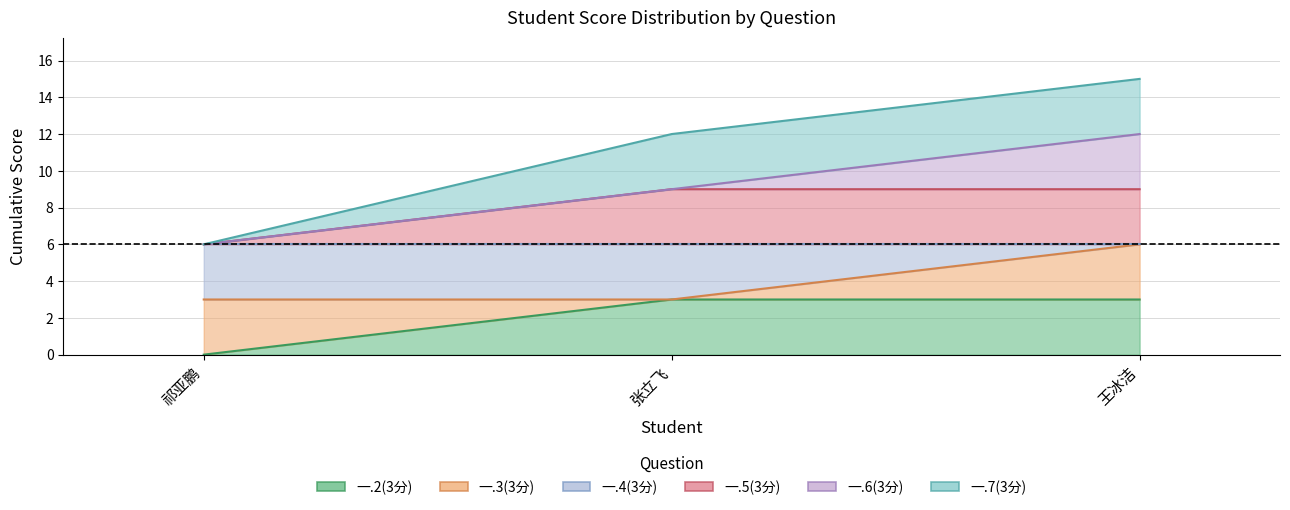

What is the sum of the 一.2(3分) values at 王冰洁 and 张立飞?

6